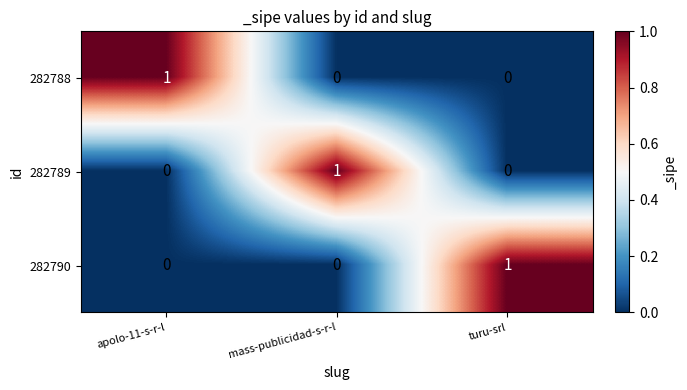

Count the 282790 values in the range 0 to 1.

3